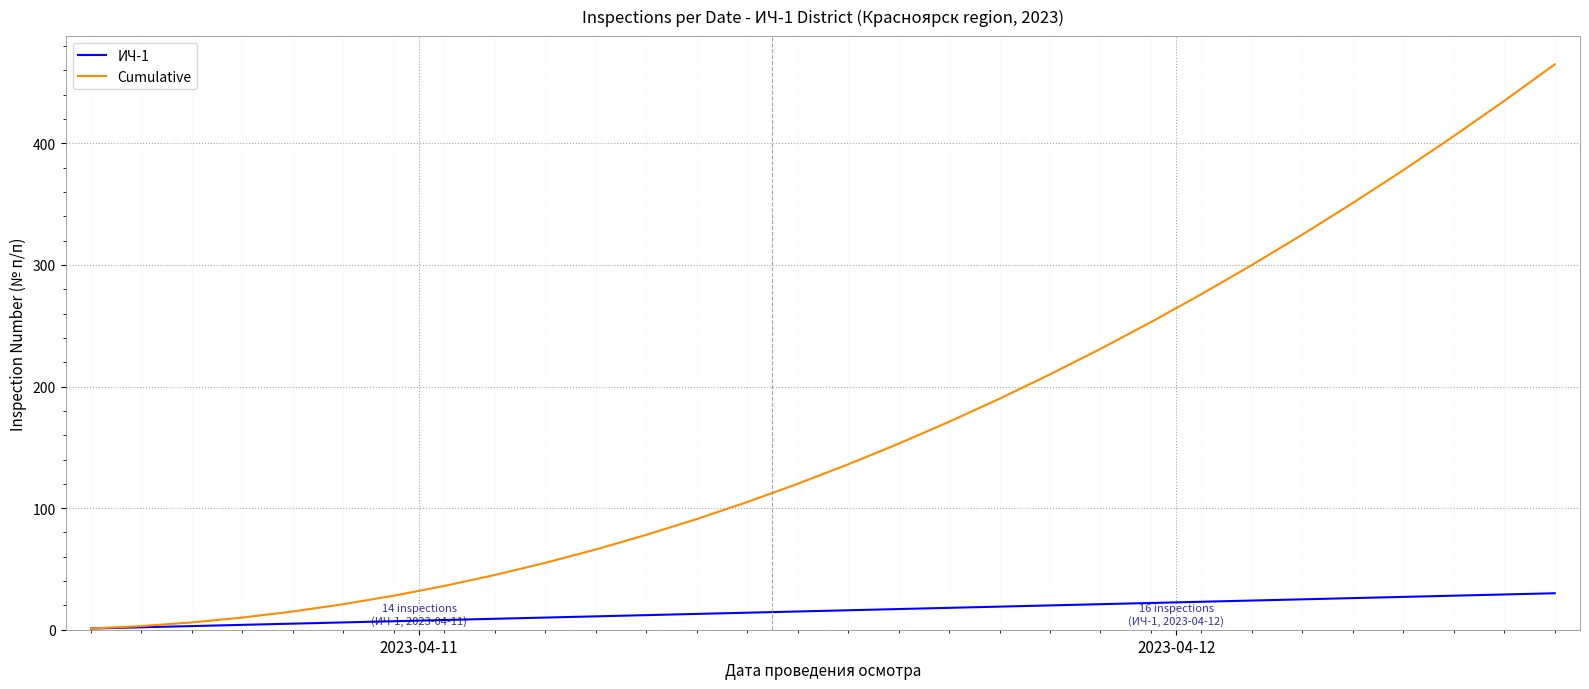

What is the greatest value displayed?

465